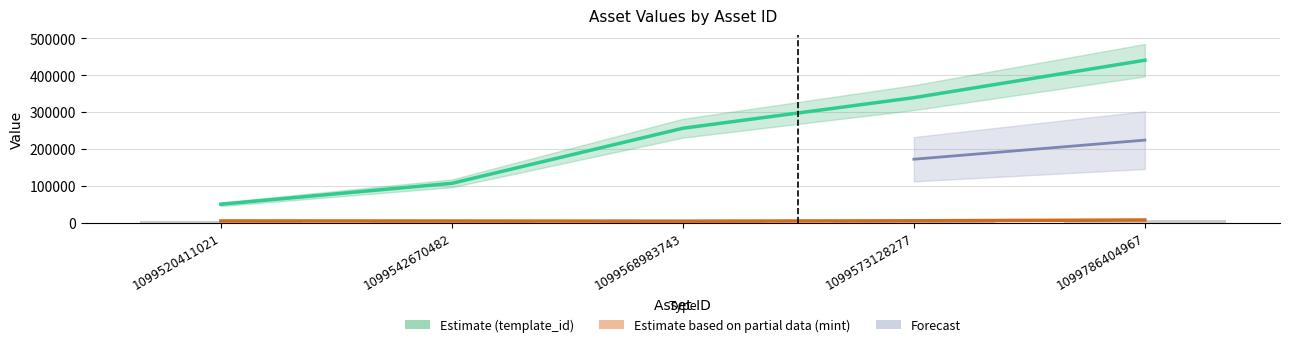

What is the sum of all mint values?

24655